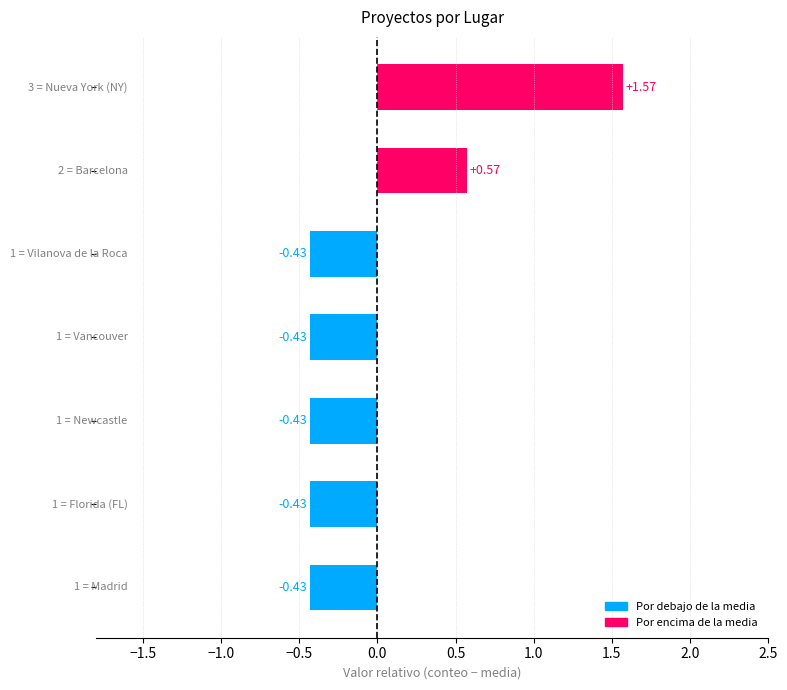

What is the difference between the maximum and second lowest values?

2.0